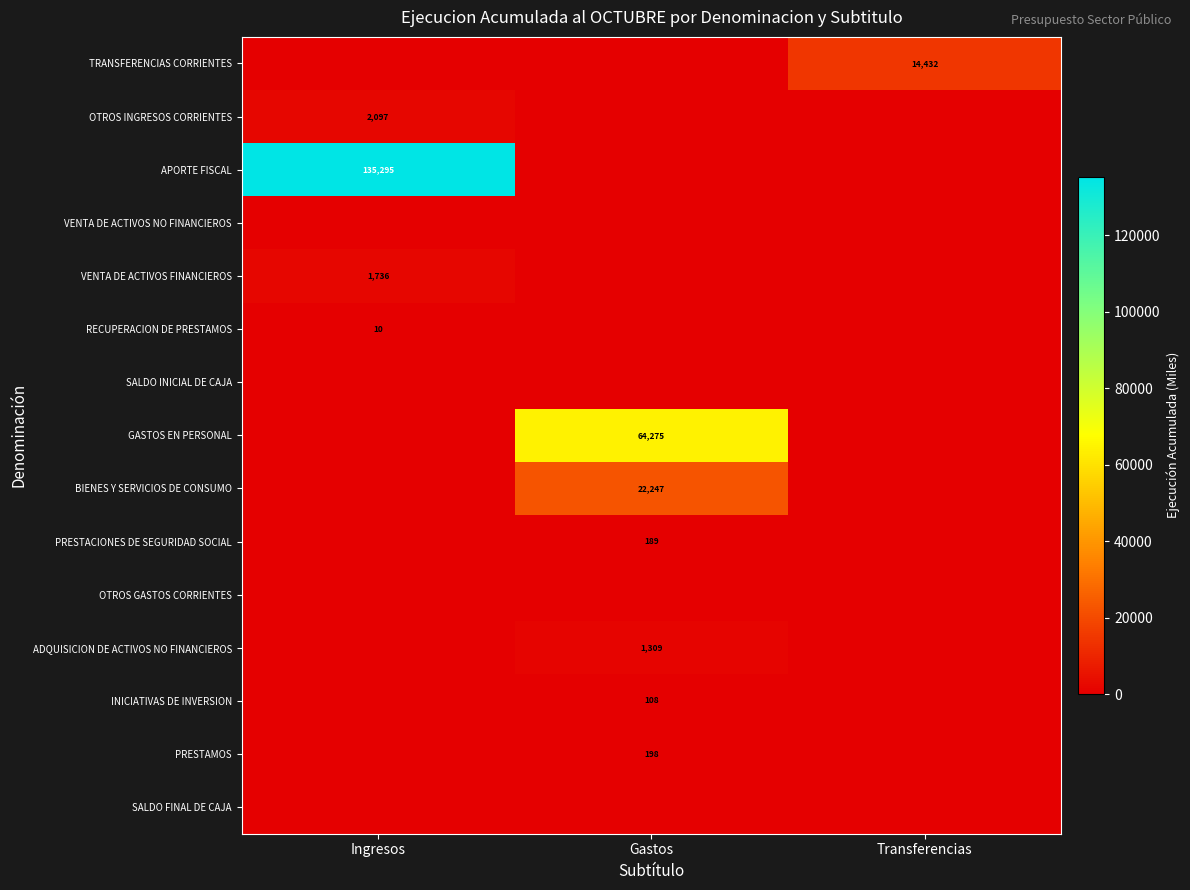

The value of OTROS INGRESOS CORRIENTES at Ingresos is 2097. True or false?

True